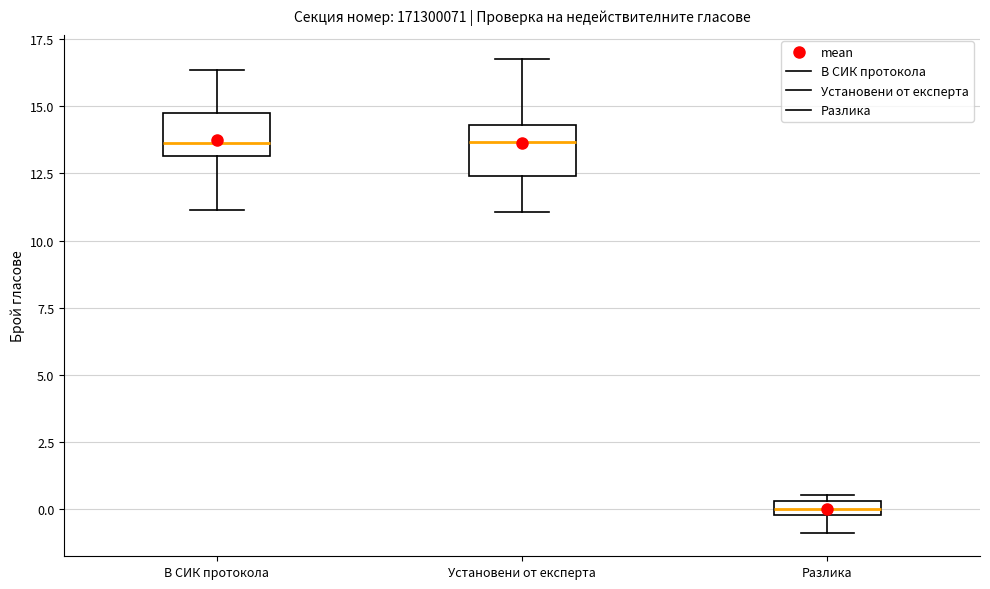

Which box's median line is the lowest?

Разлика